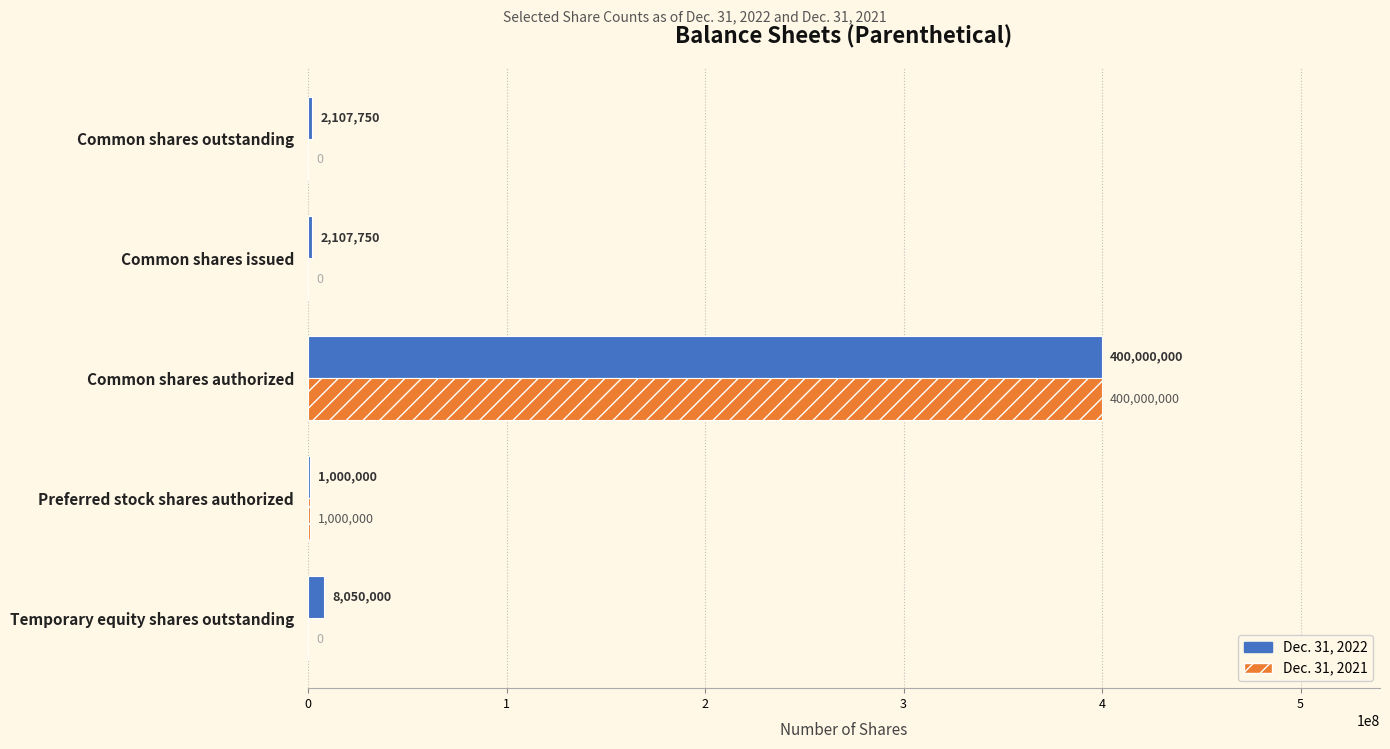

Is it true that Dec. 31, 2021 equals 1000000 at Preferred stock shares authorized?

True